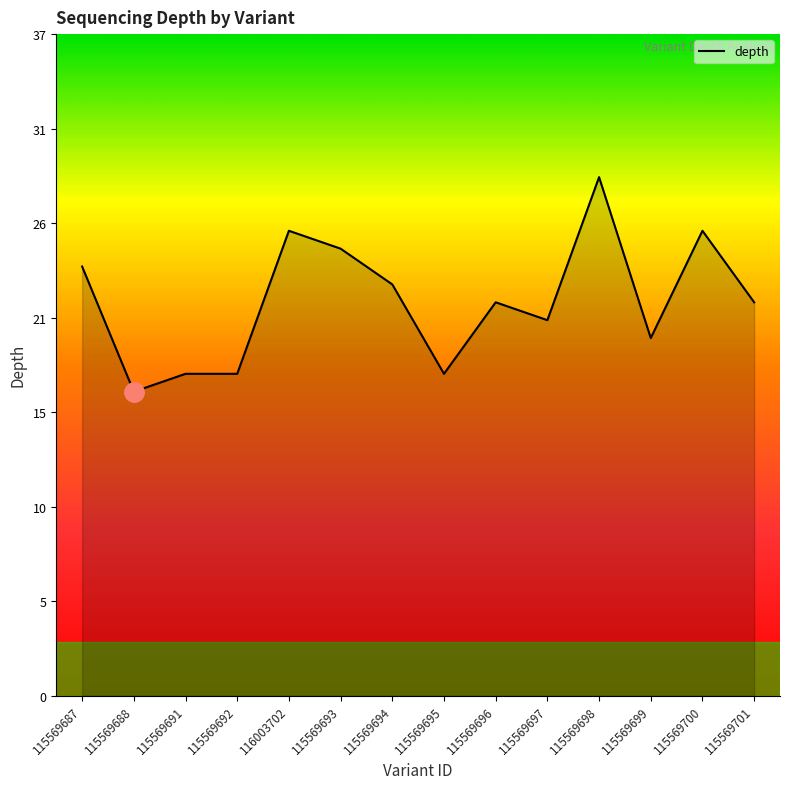

What is the sum of all values?

309